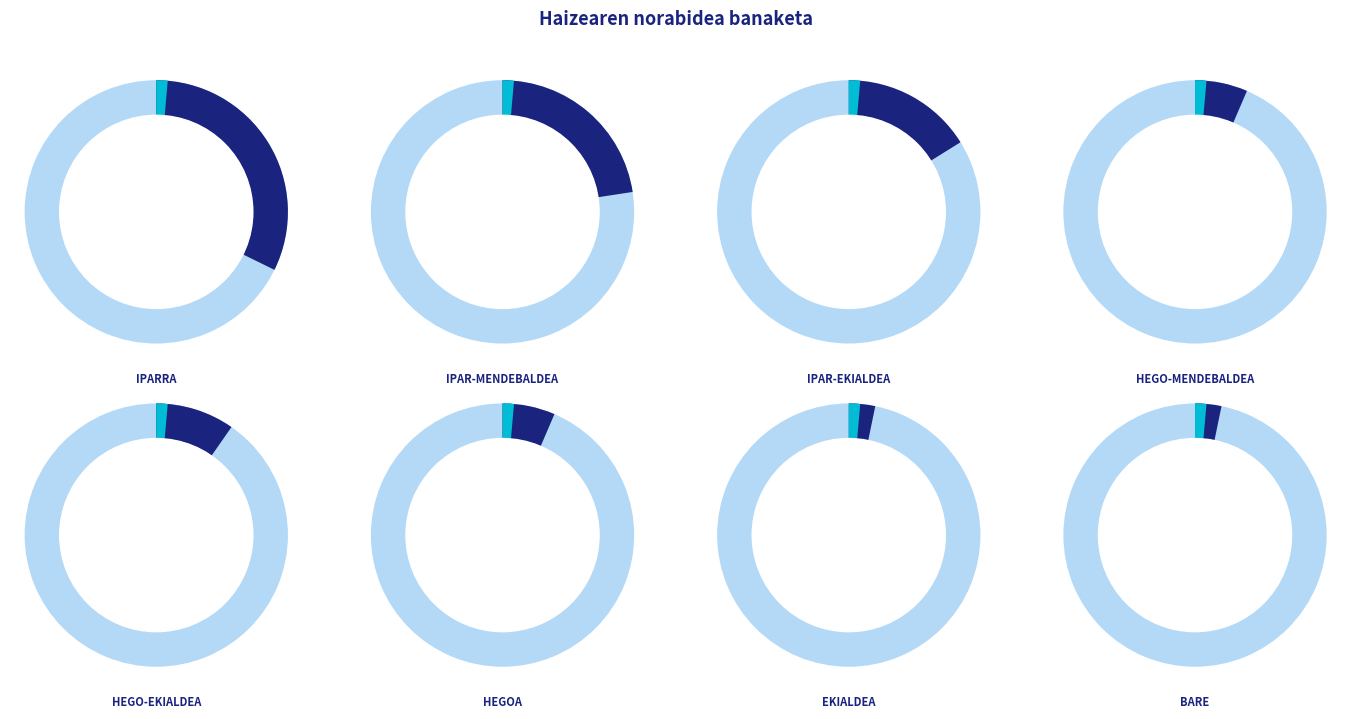

How much of the chart is everything except Hego-ekialdea?

90.3%